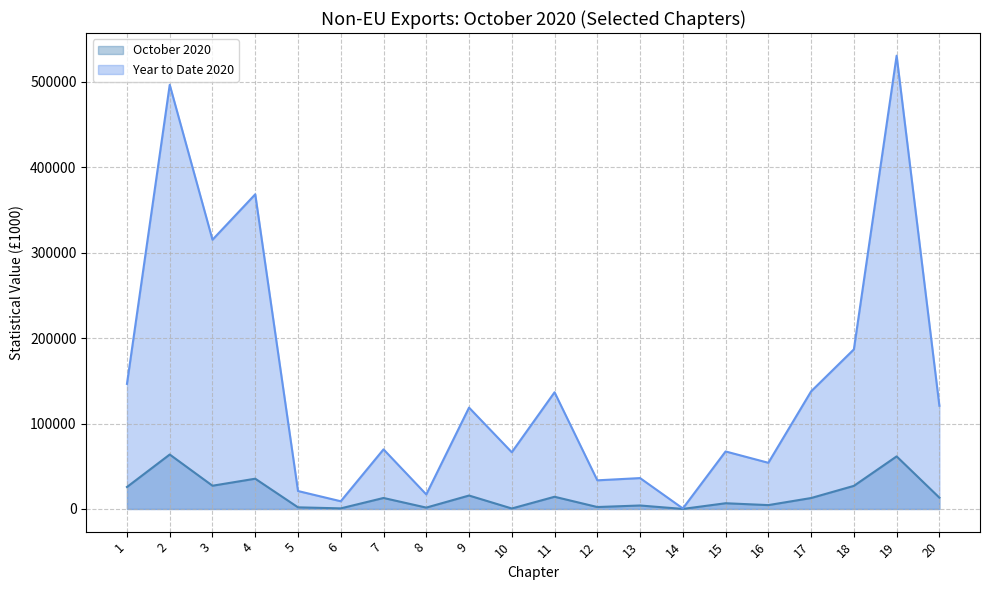

Reading left to right, transcribe all the data shown in this chart.

October 2020: 25723	63739	27211	35422	1915	701	12873	1607	15731	559	14288	2274	4065	47	6705	4522	12809	27039	61539	13235
Year to Date 2020: 146427	496489	315146	368317	20999	9029	69772	17030	118654	66378	136597	33525	36154	616	67332	54050	137655	186800	530575	120784